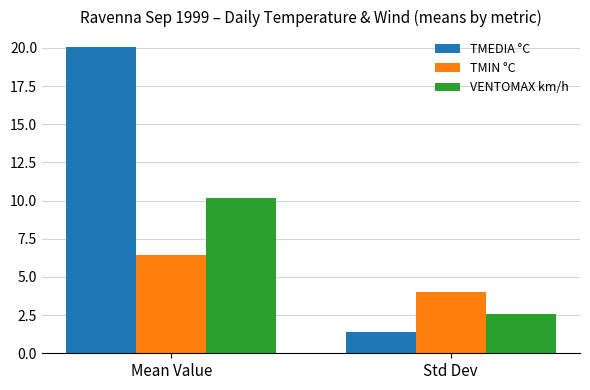

The VENTOMAX km/h series shows 5.3 at Mean Value. True or false?

False